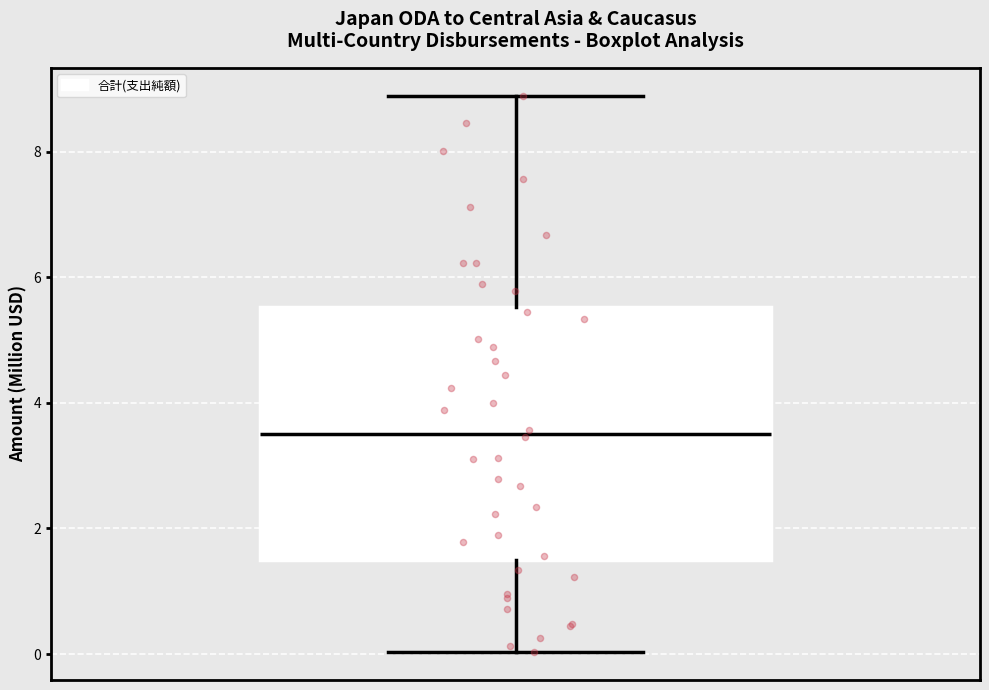

Where does the lower whisker of the box end on the y-axis? The values are not printed on the chart, so give them approximately, as read against the axis.

0.0